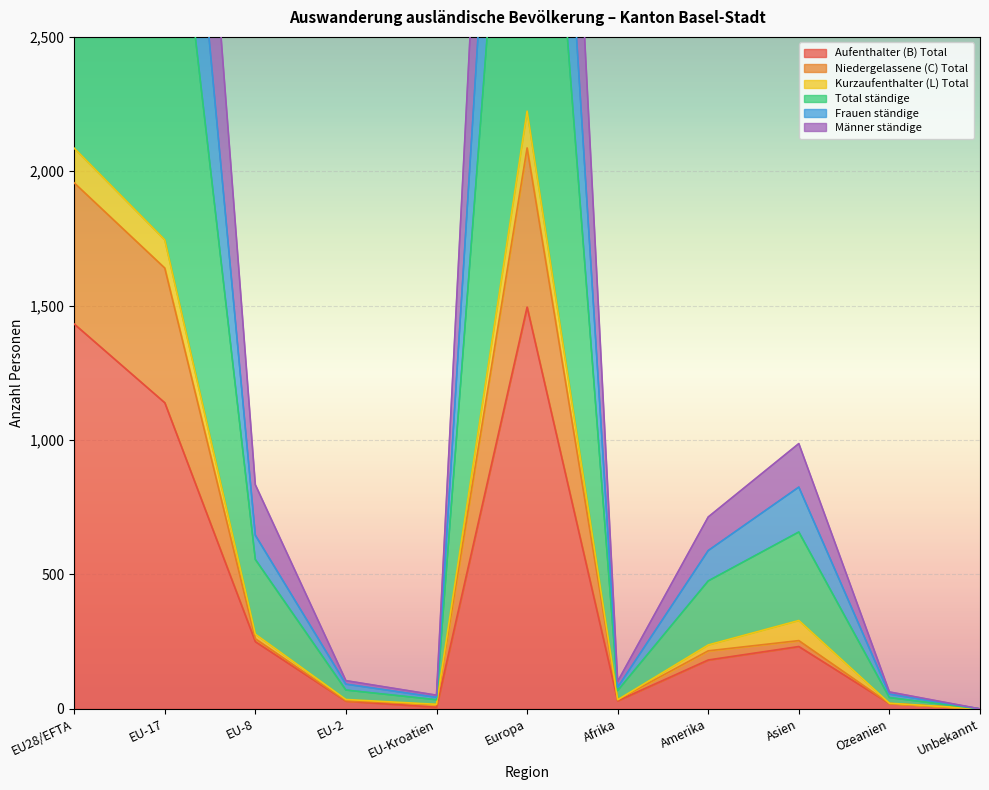

True or false: Frauen ständige and Total ständige intersect in this chart.

False